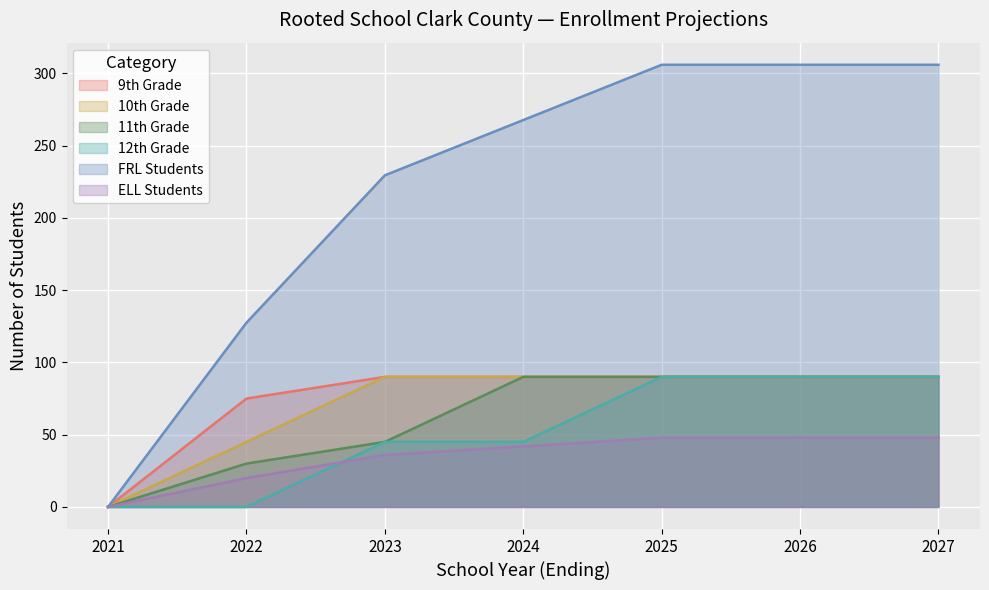

Does the chart display data point markers on the line(s)?

No